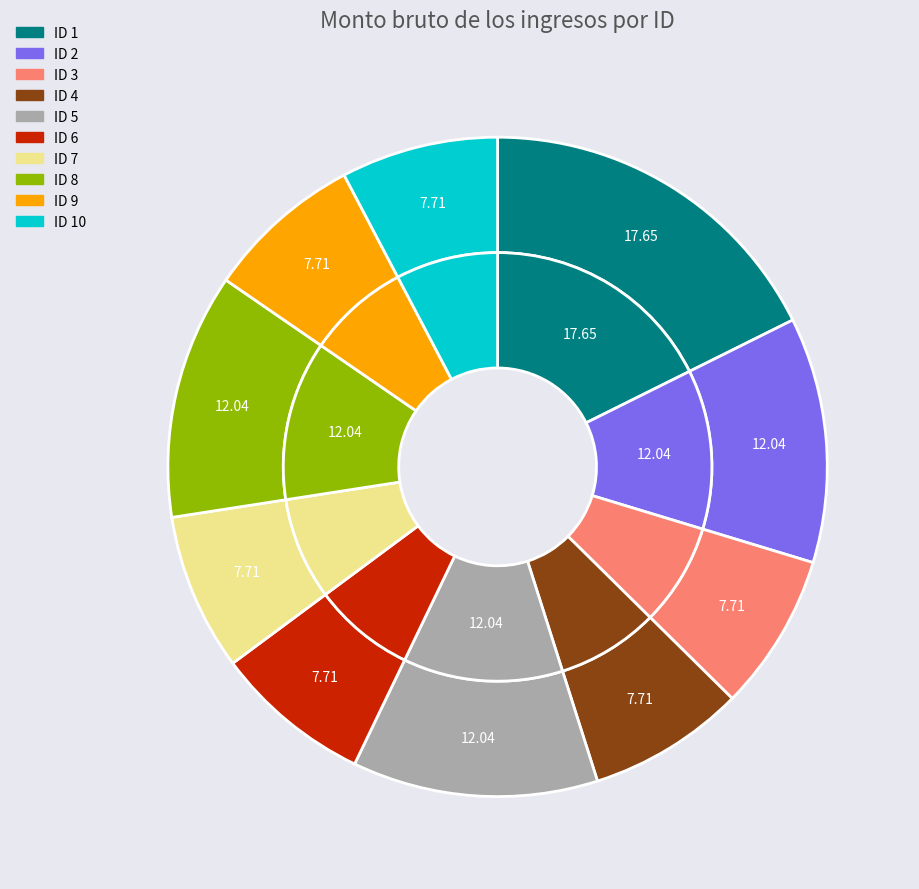

To the nearest percent, what is the average slice percentage?

10%